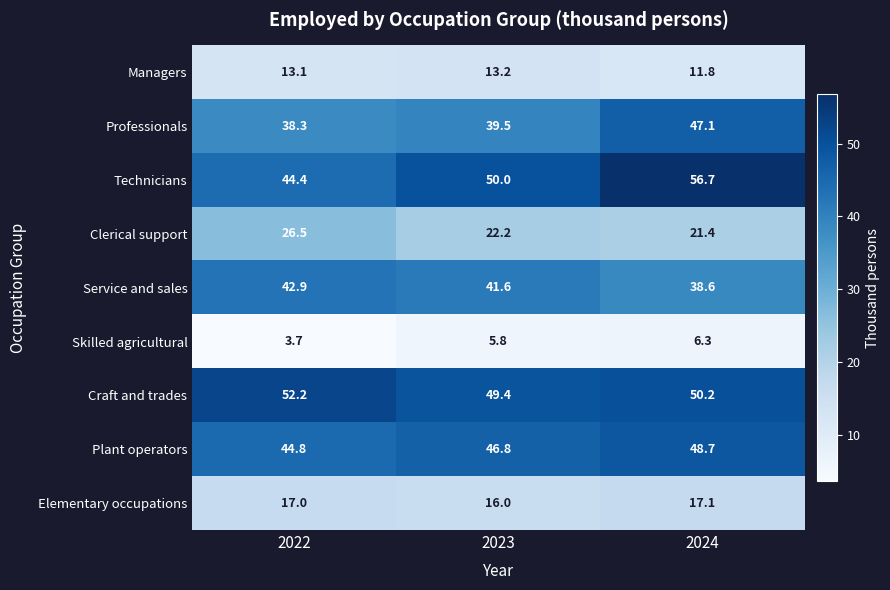

Is it true that Plant operators equals 44.8 at 2022?

True